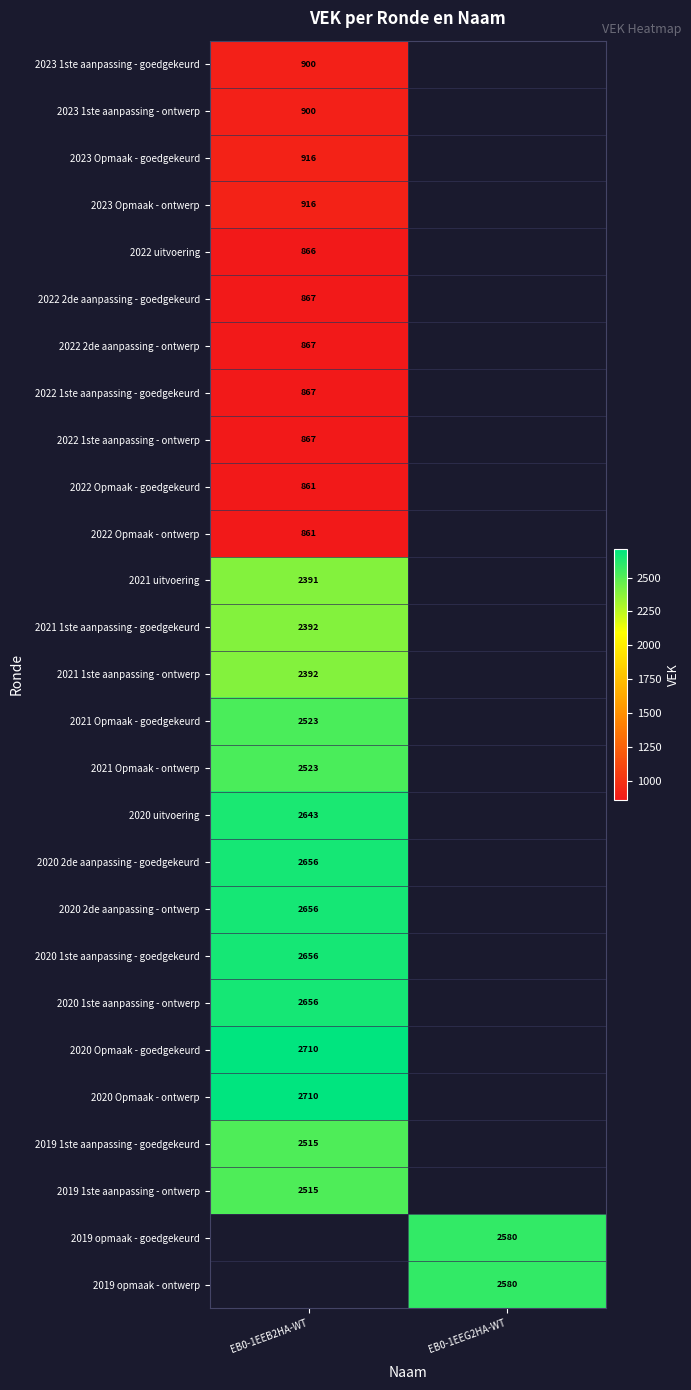

The 2021 Opmaak - goedgekeurd series shows 3865 at EB0-1EEB2HA-WT. True or false?

False